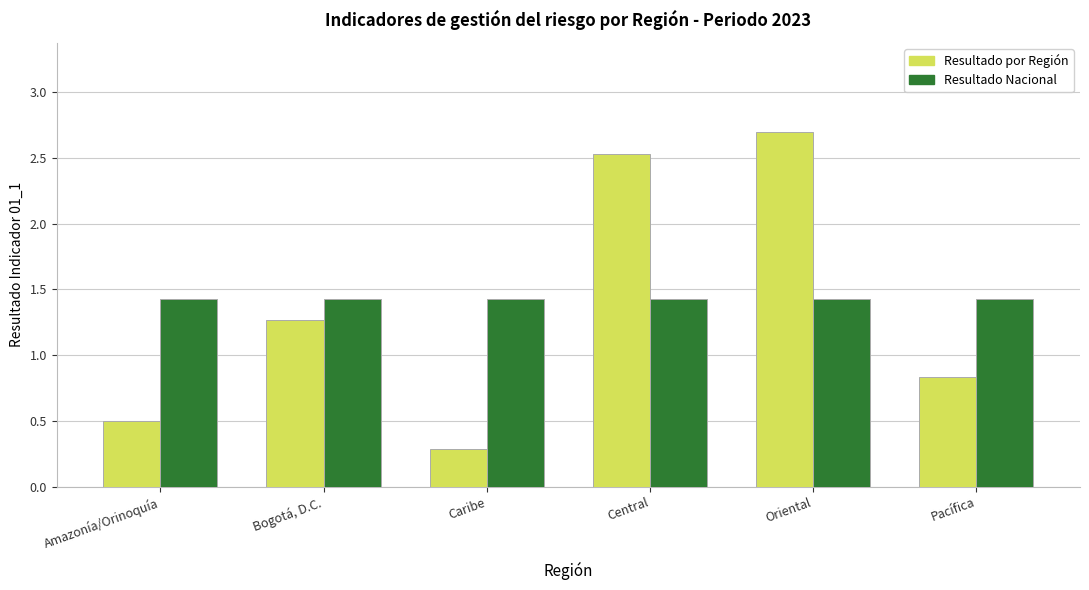

How many categories are shown in the chart?

6